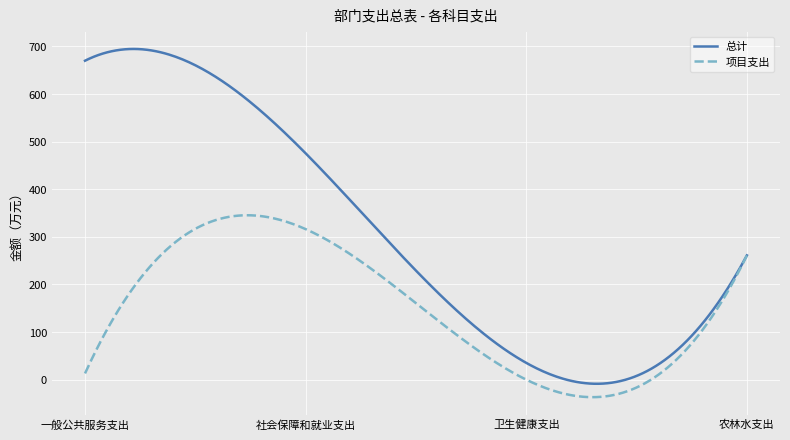

Which series has the largest total across all categories?

总计